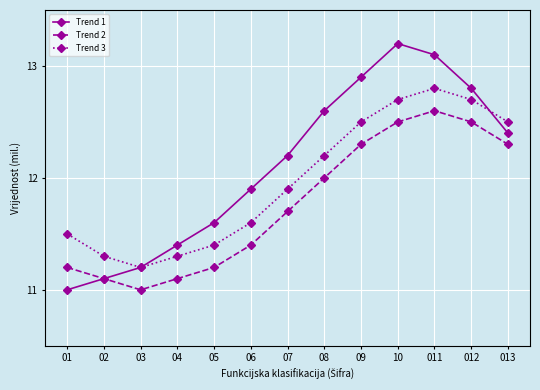

The value of Trend 1 at 011 is 6.3. True or false?

False